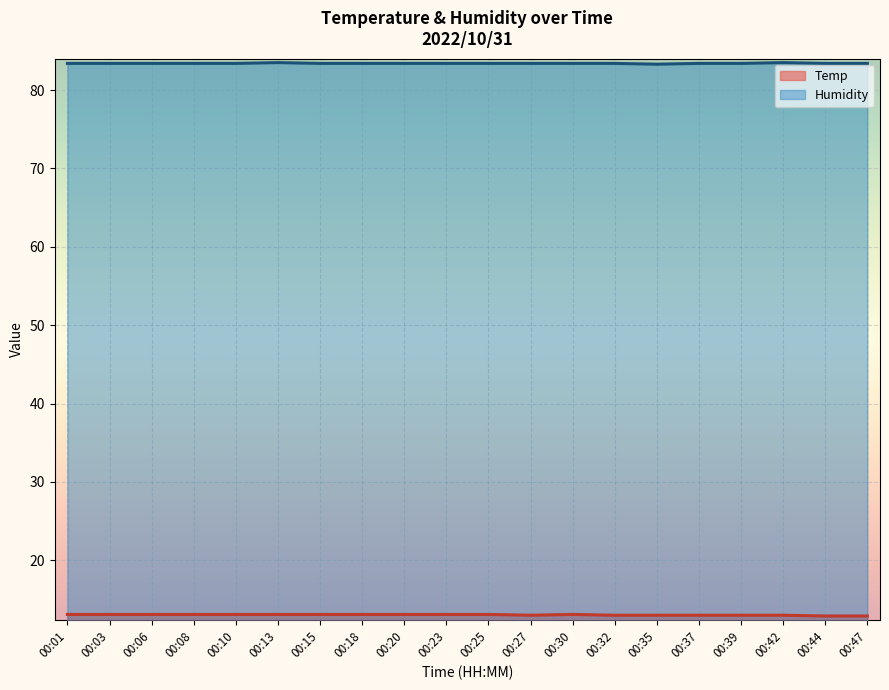

What is the lowest value of the Humidity series?

83.3